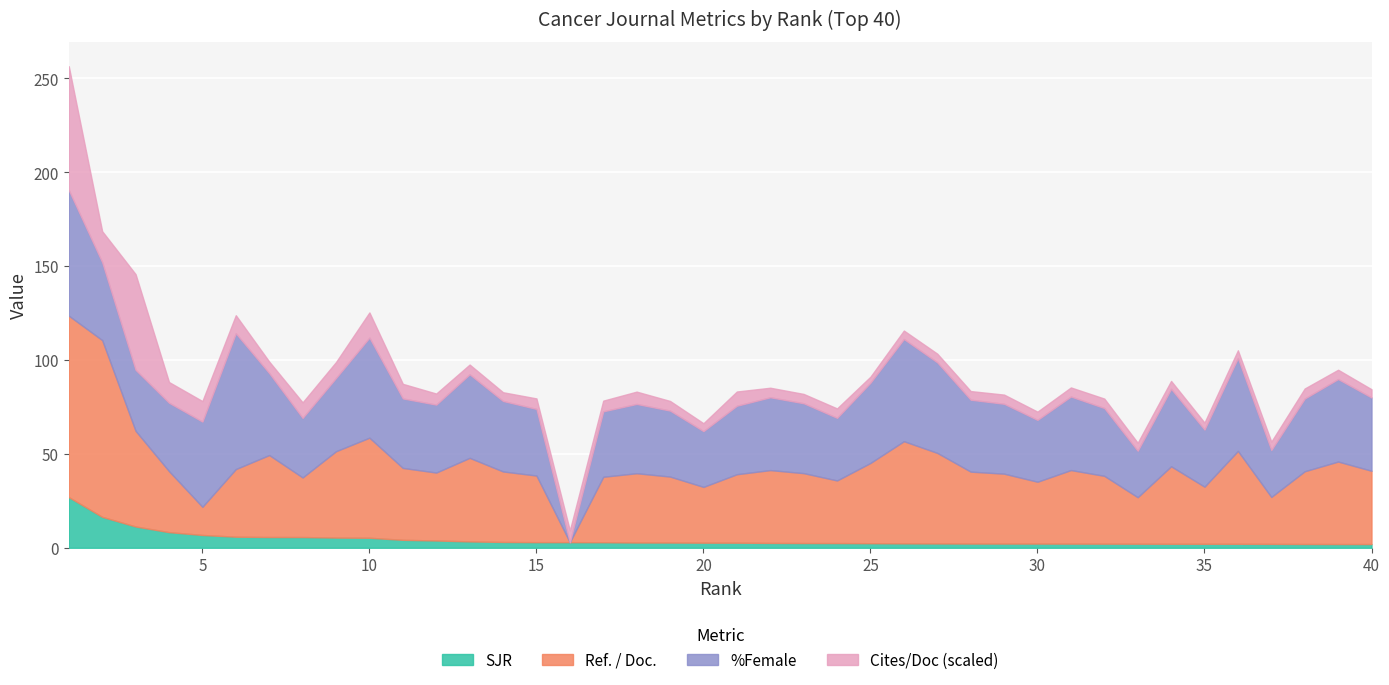

Which series has the largest total across all categories?

Ref. / Doc.